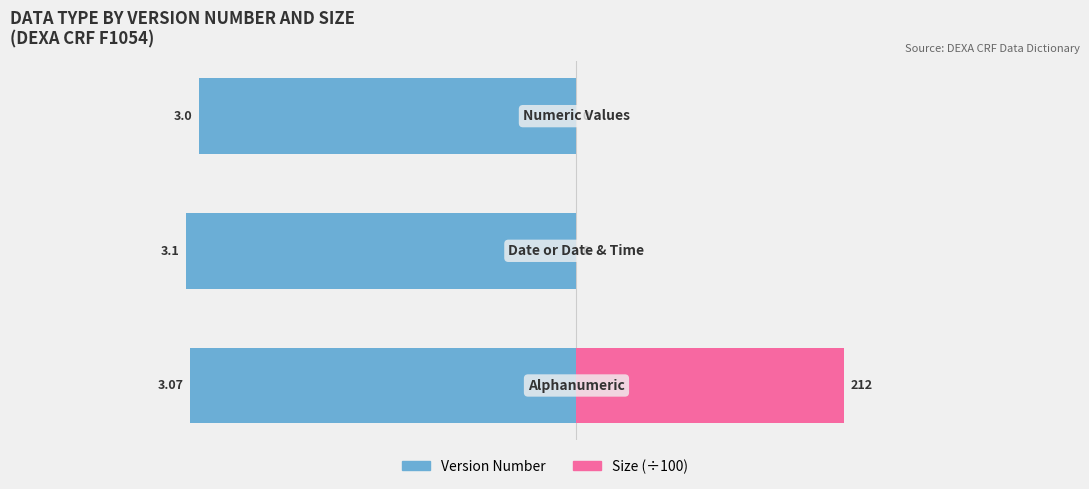

True or false: Version Number has a value of -3.0 at −3.

True